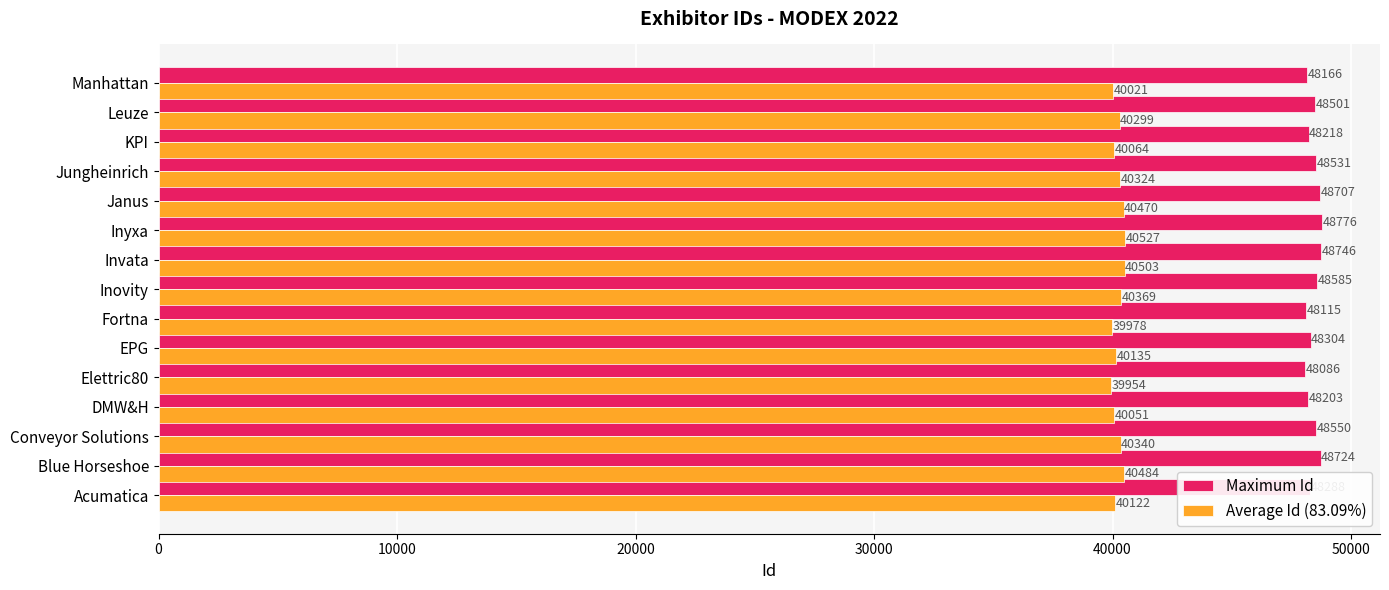

The Maximum Id series shows 66640.8 at DMW&H. True or false?

False